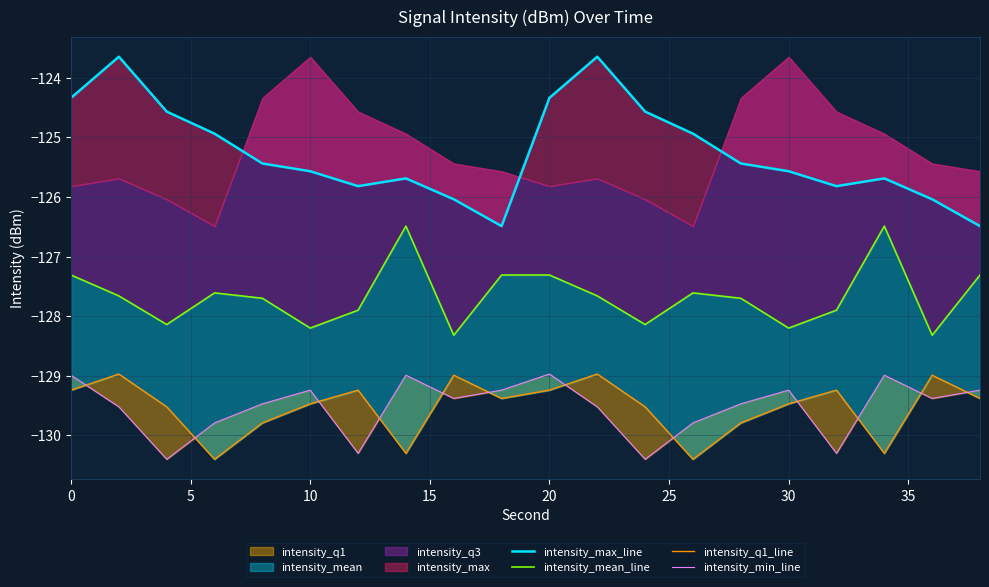

Does the chart display data point markers on the line(s)?

No